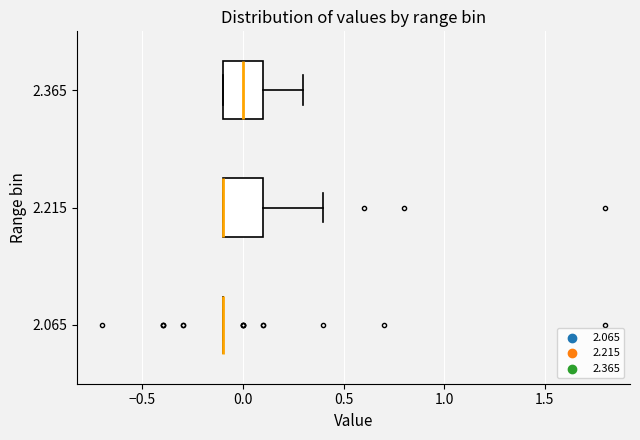

Reading bottom to top, transcribe this box plot: for each box, give where its median line is, the range the box spans, and where its two whiskers end, as read against the x-axis. The values are not printed on the chart, so give them approximately, as read against the axis.

2.065: box collapsed to a line at -0.1, whiskers -0.1 to -0.1
2.215: median -0.1 (drawn on the box's left edge), box -0.1 to 0.1, whiskers -0.1 to 0.4
2.365: median 0.0, box -0.1 to 0.1, whiskers -0.1 to 0.3